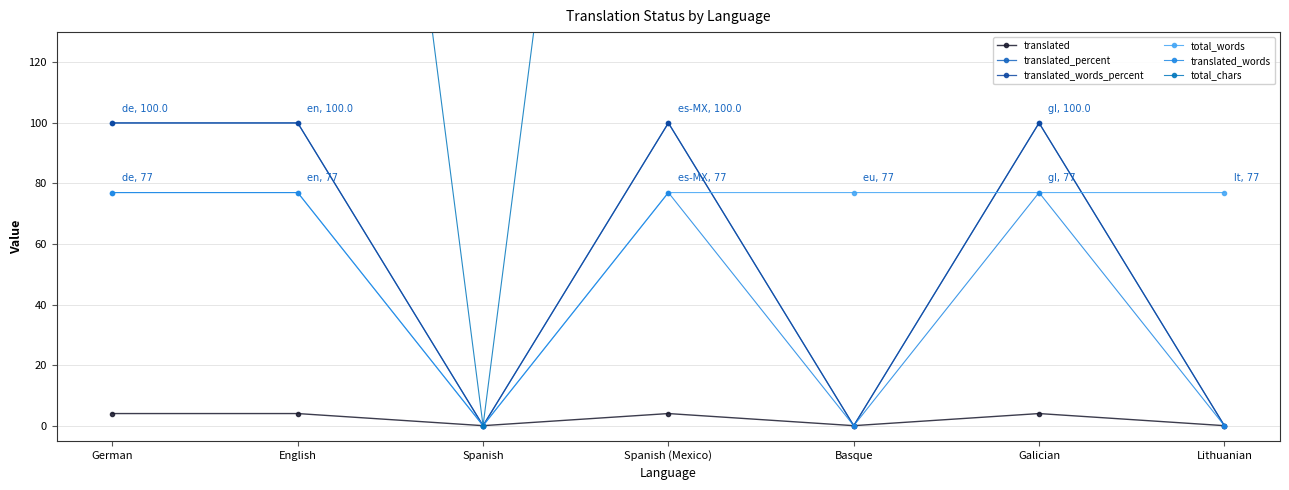

Read the total_chars value at Spanish (Mexico), to the nearest 50.

500